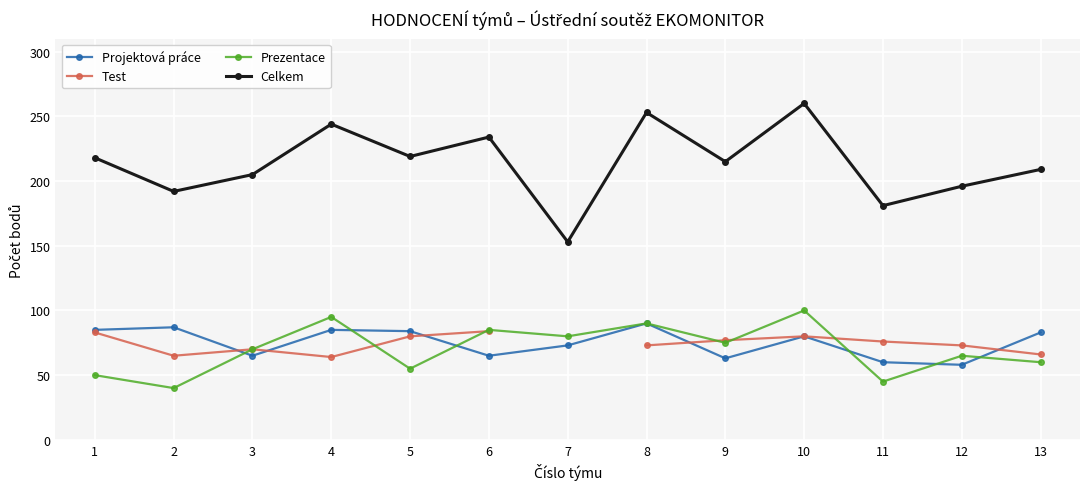

How many interior local valleys does the Projektová práce series have?

4